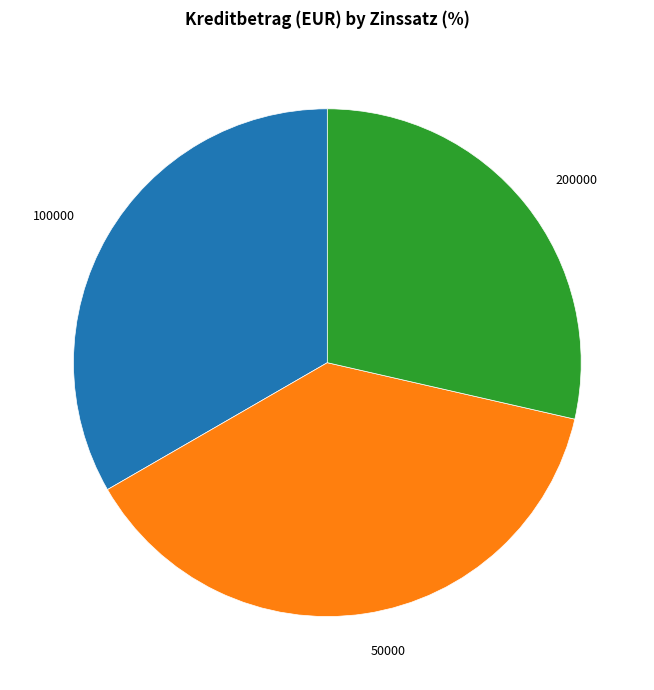

Is the sum of 200000 and 100000 greater than half?

Yes